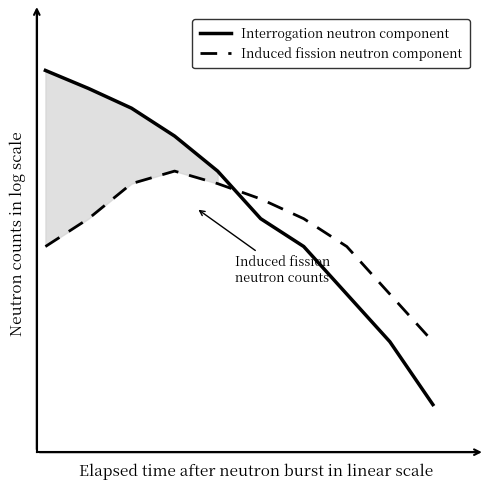

Reading left to right, what are all the values shown in this chart?

Interrogation neutron component: 0=26.0	1=20.0	2=15.0	3=10.0	4=6.0	5=3.0	6=2.0	7=1.0	8=0.5	9=0.2
Induced fission neutron component: 0=2.0	1=3.0	2=5.0	3=6.0	4=5.0	5=4.0	6=3.0	7=2.0	8=1.0	9=0.5